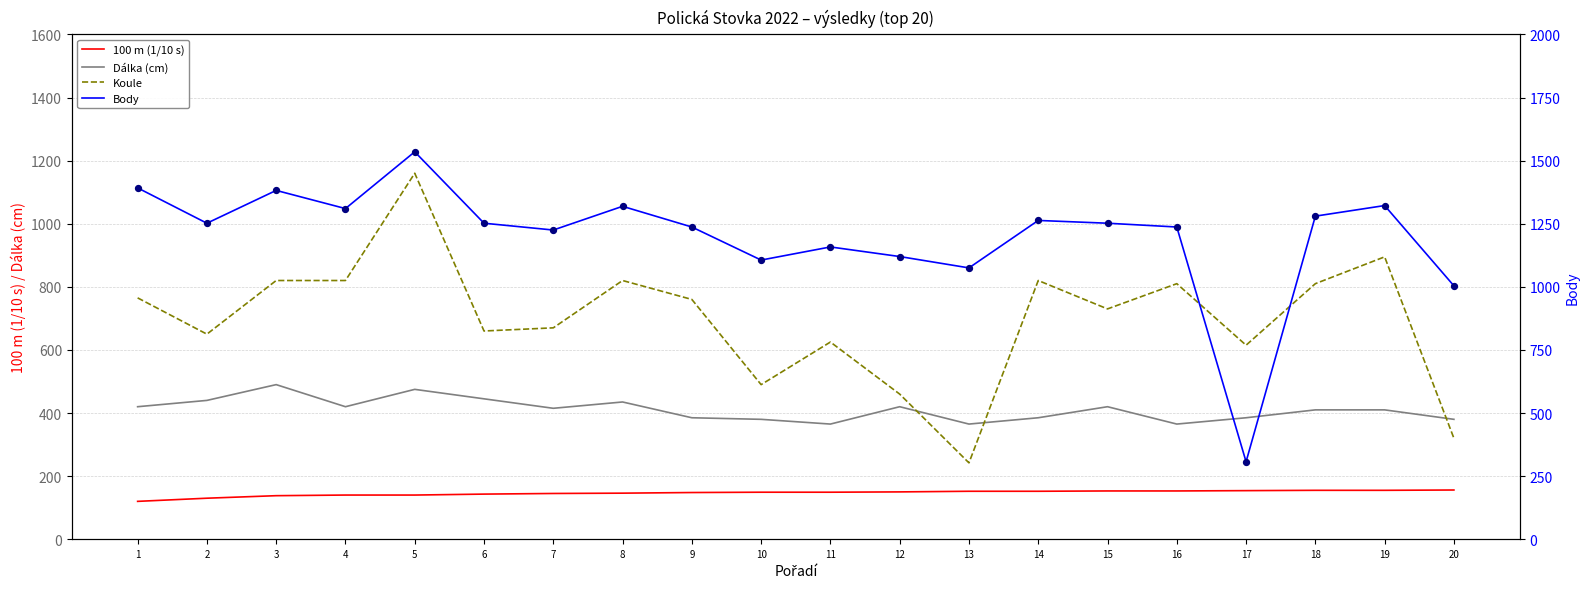

Which series has the largest total across all categories?

Body